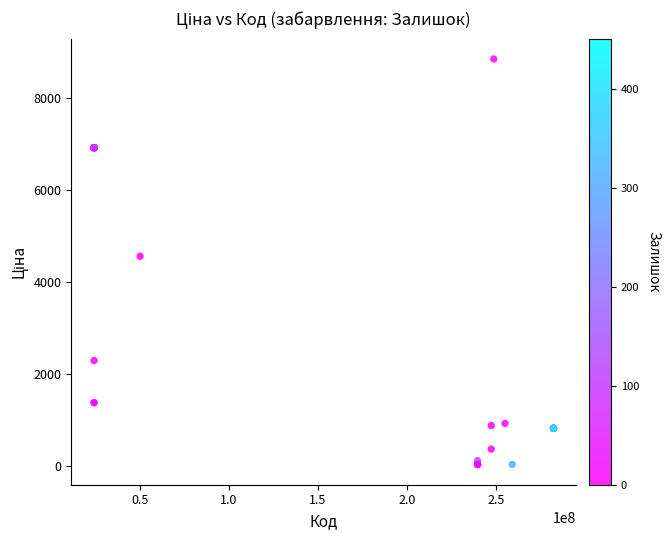

What Y value in the scatter plot is closest to 4444?

4561.9